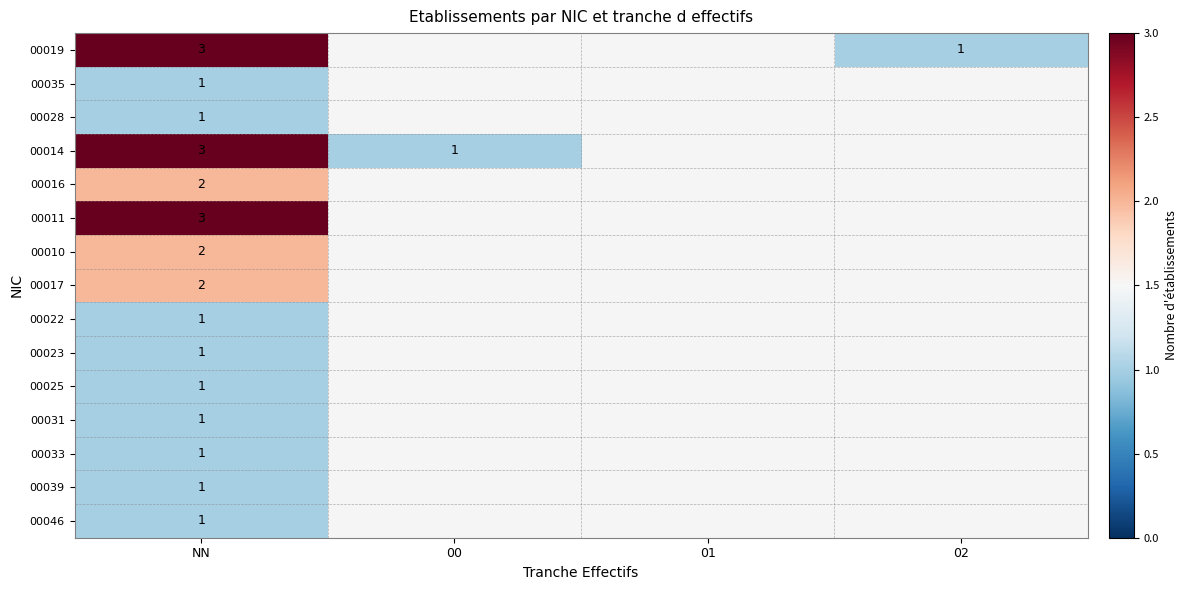

What is the total value across all series at NN?

24